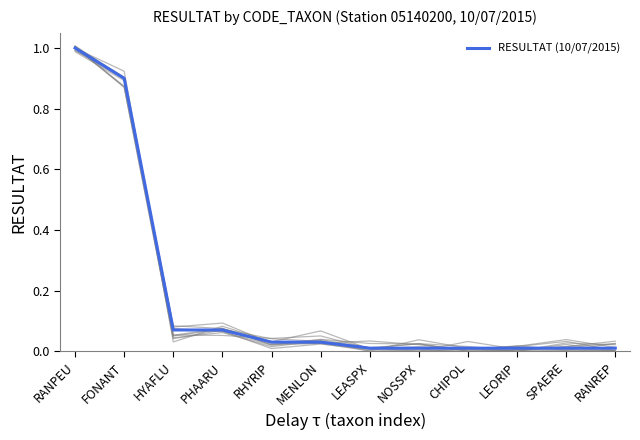

Which category has the lowest value across all series?

LEASPX